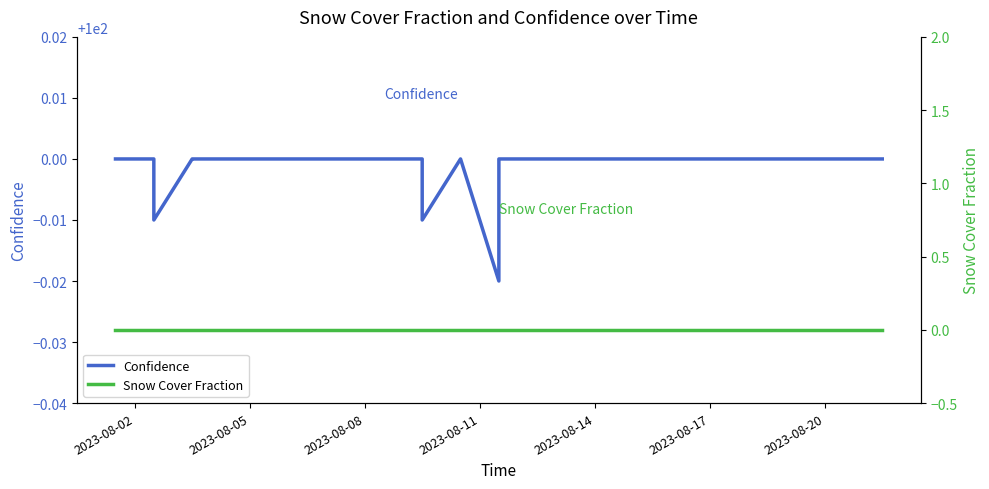

At which category is the sum across all series the highest?

2023-08-02